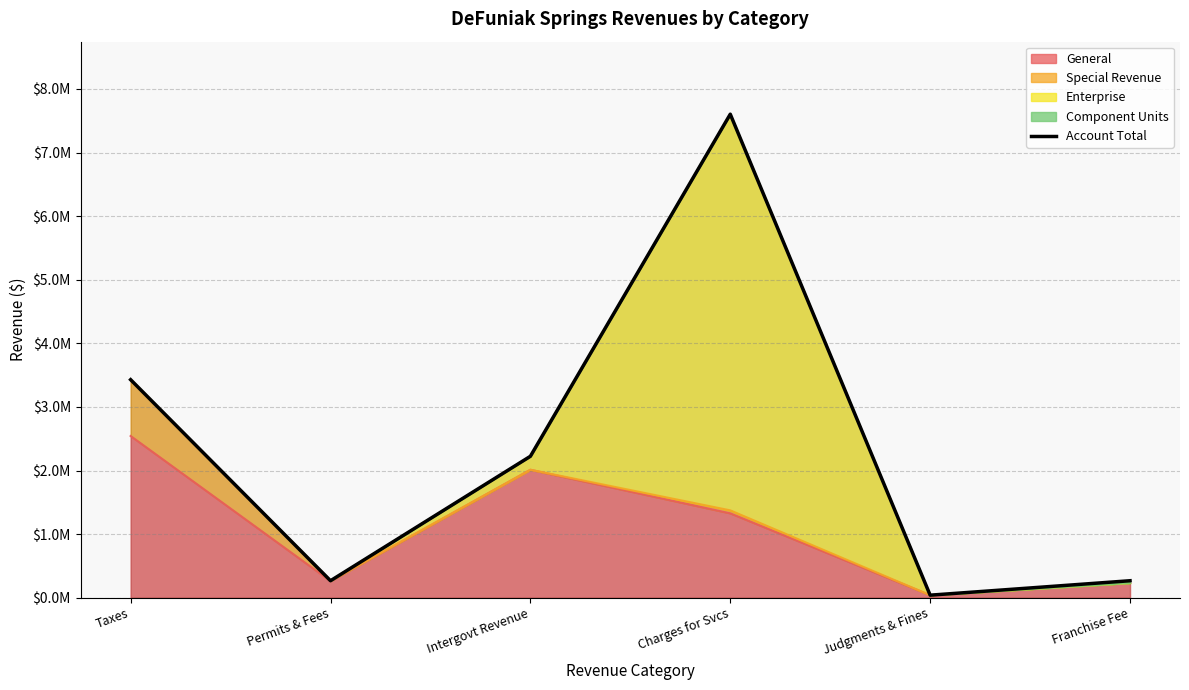

What is the greatest value displayed?

7602941